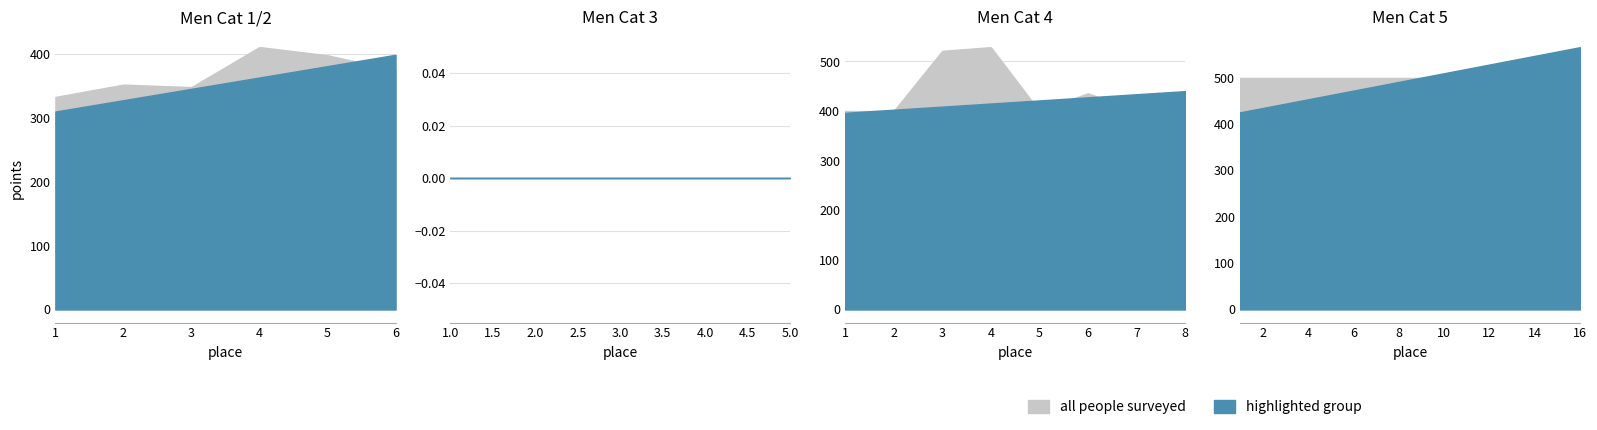

At which category is the sum across all series the highest?

3